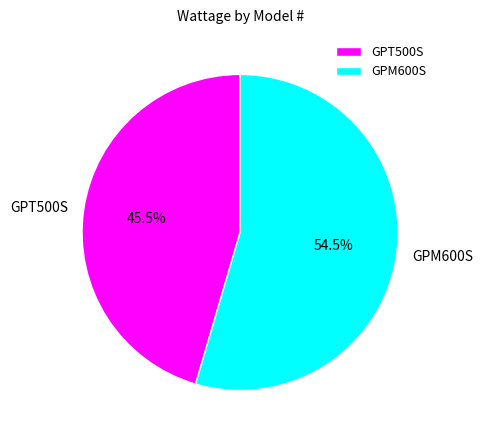

Rank the categories by value from lowest to highest.

GPT500S, GPM600S